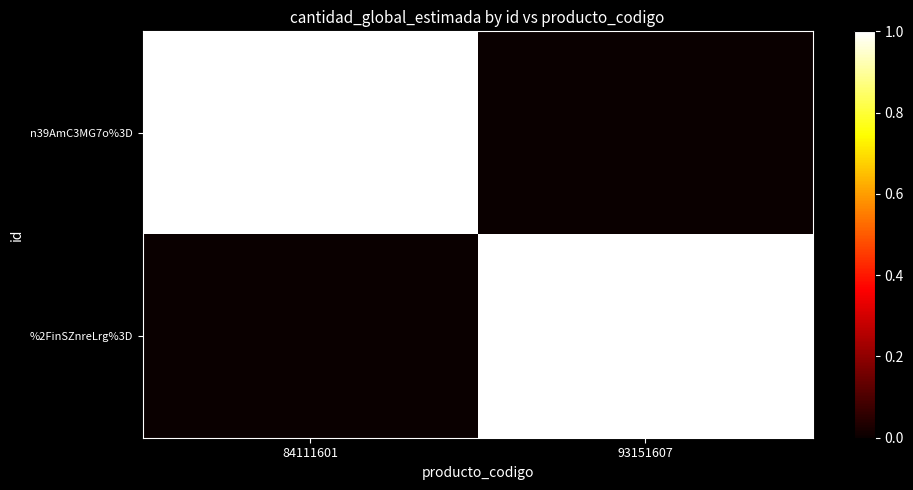

Rank the series by their maximum value, from lowest to highest.

n39AmC3MG7o%3D, %2FinSZnreLrg%3D